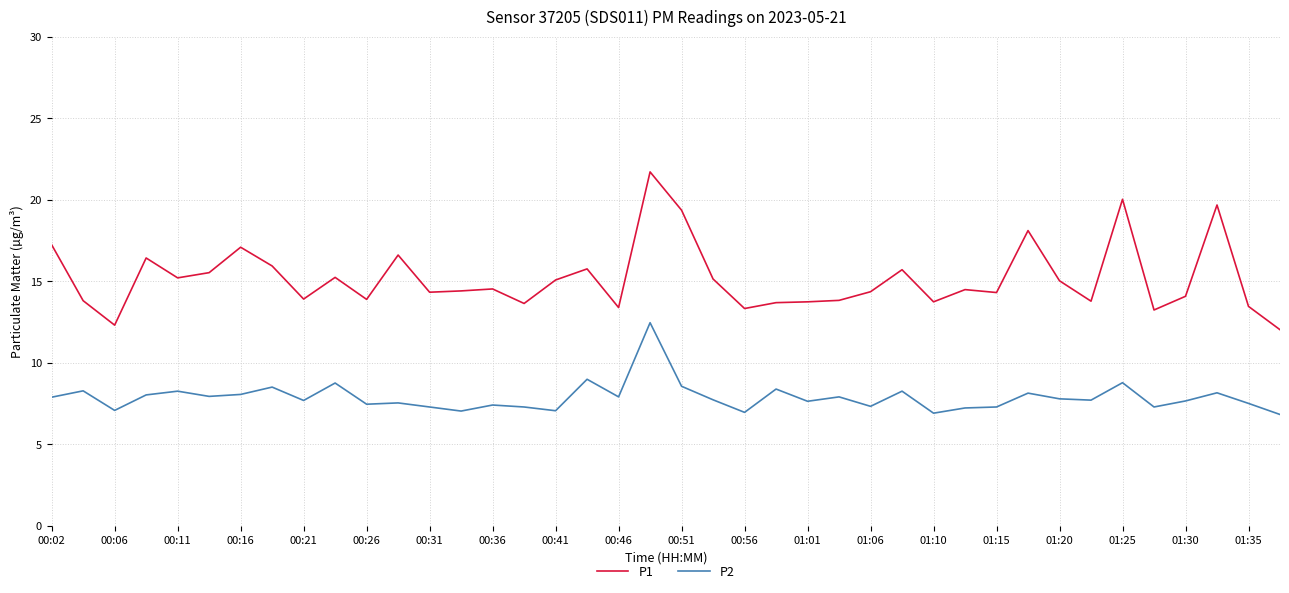

What is the maximum value shown in the chart?

21.7